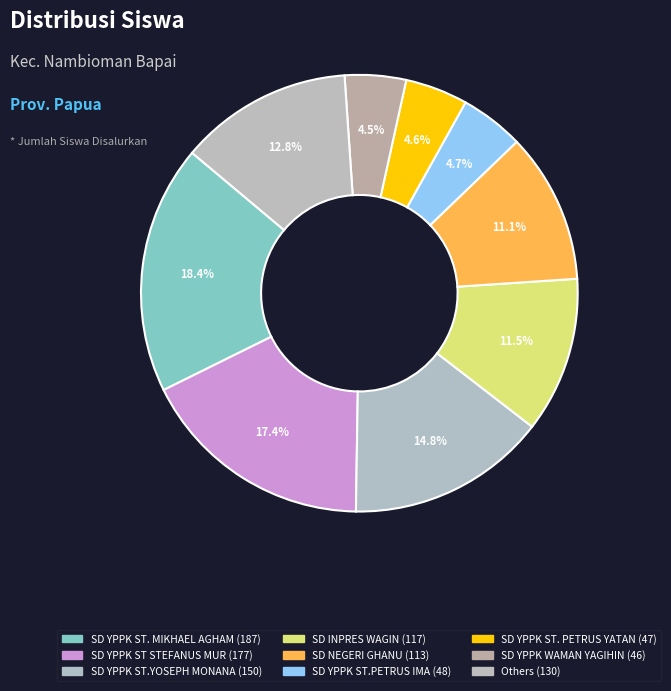

Is there a majority slice in this chart?

No